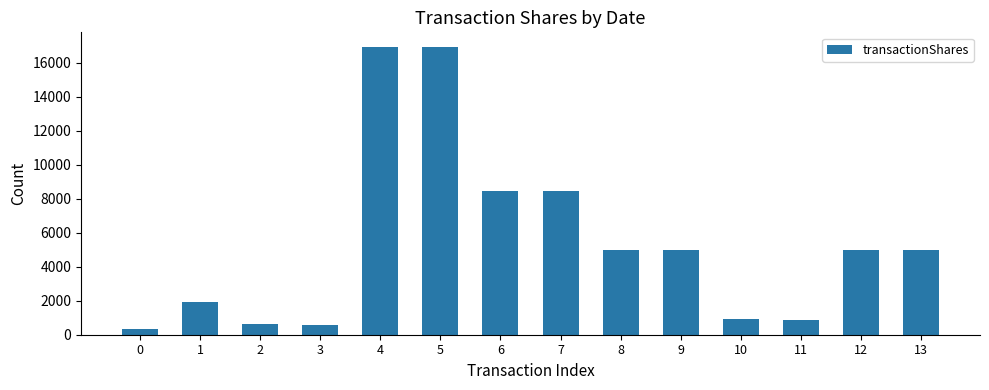

What is the minimum value shown in the chart?

313